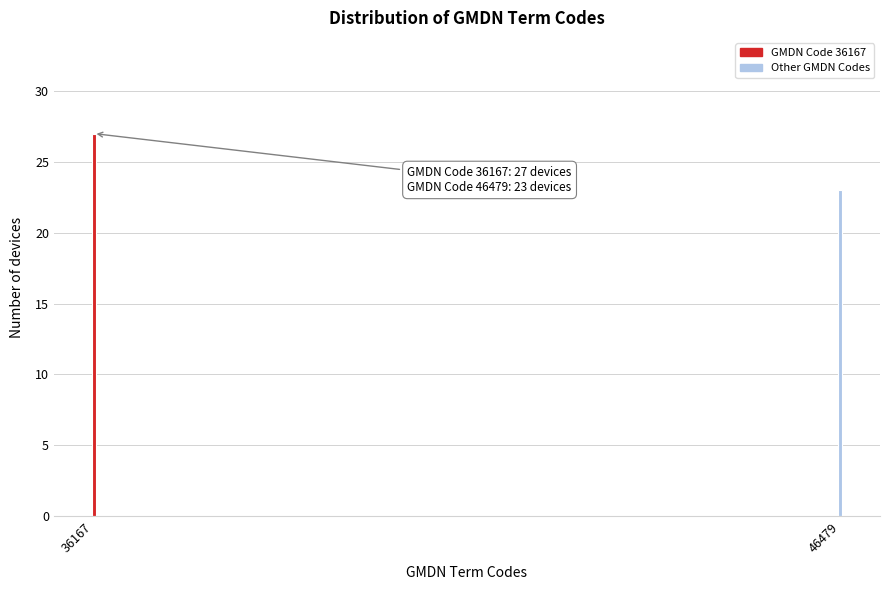

Reading left to right, list all the values displayed in this chart.

36167=27	46479=23